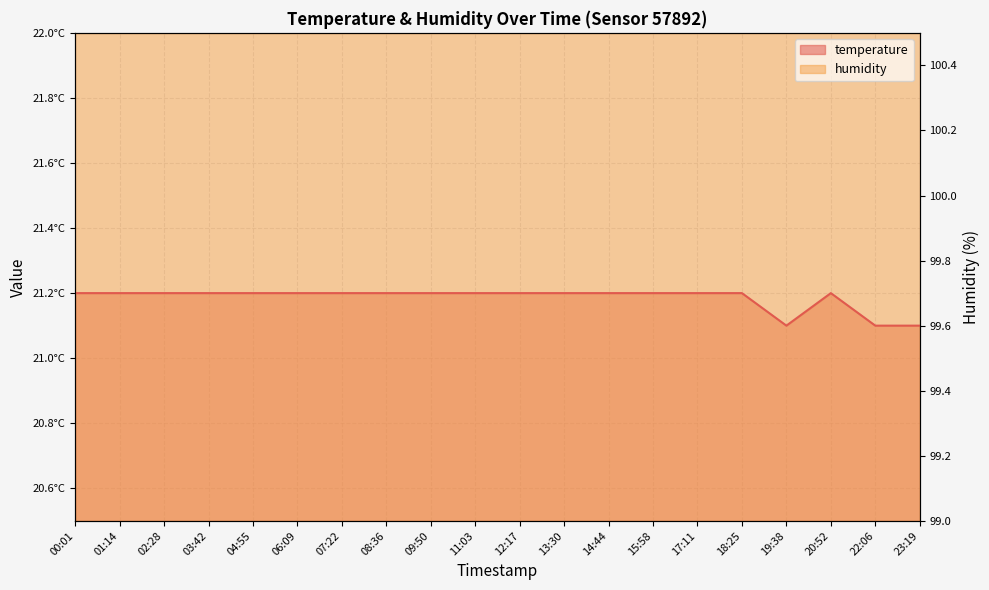

The chart shows a value of 21.2 at 07:22. True or false?

True